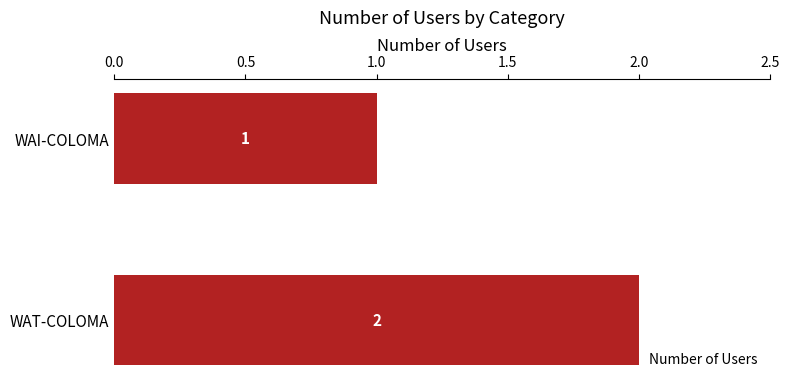

What is the value of the 2nd bar from the top?

2